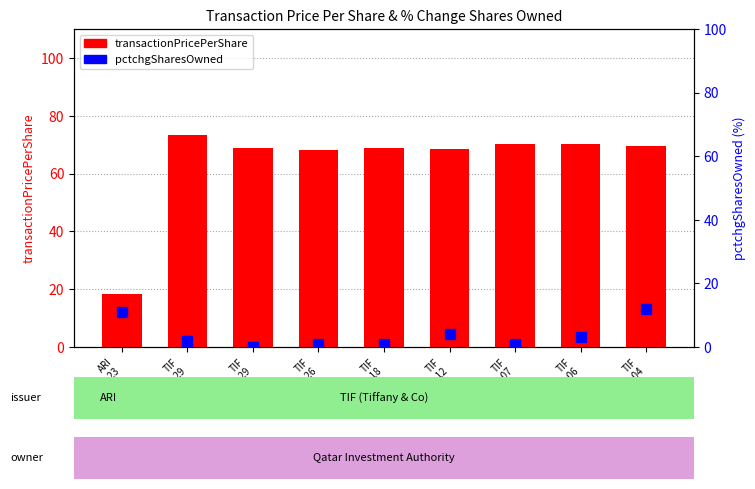

What is the total value across all series at TIF
2013-03-29?

68.9